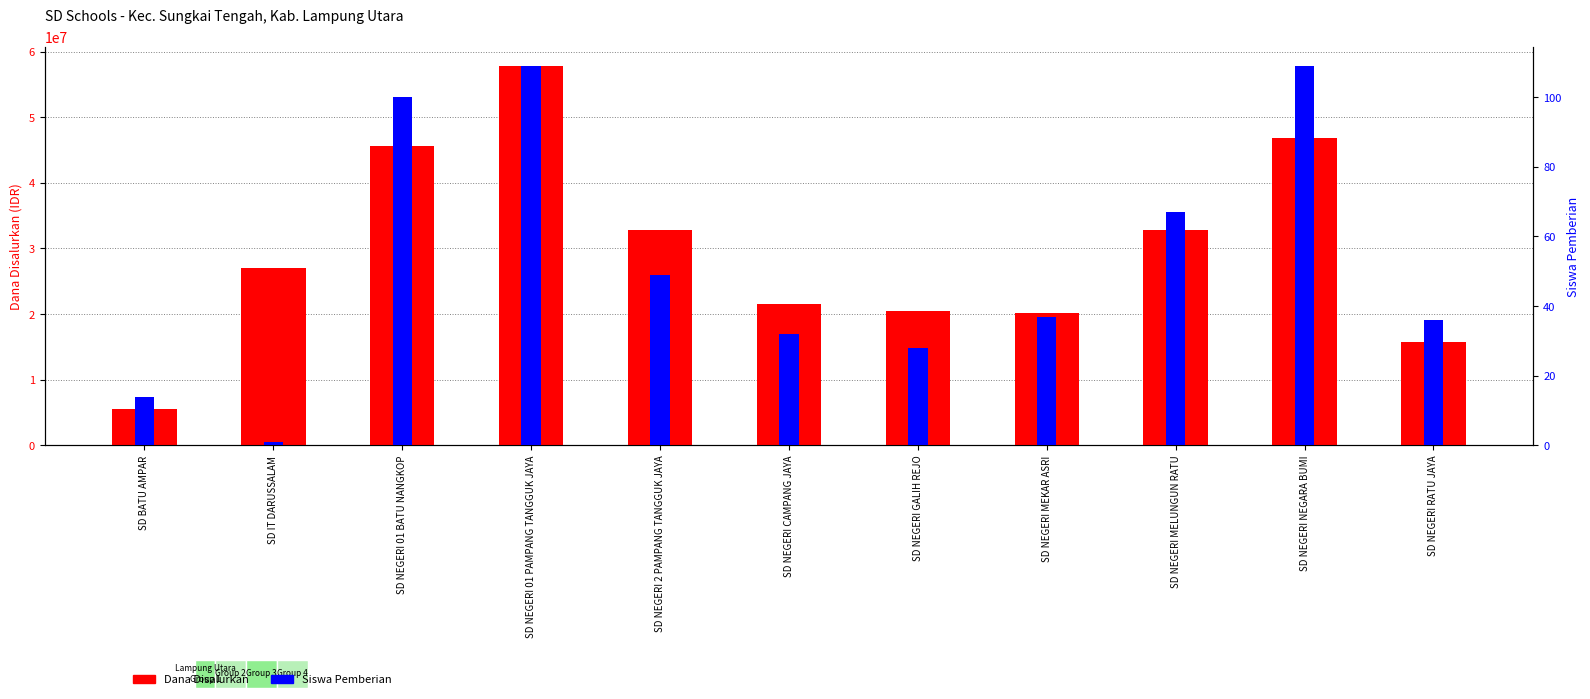

Rank the series by their average value, from highest to lowest.

Dana Disalurkan, Siswa Pemberian